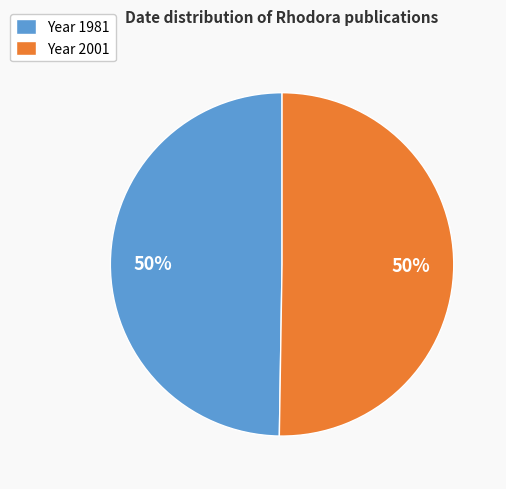

To the nearest percent, what is the combined percentage of Year 2001 and Year 1981?

100%